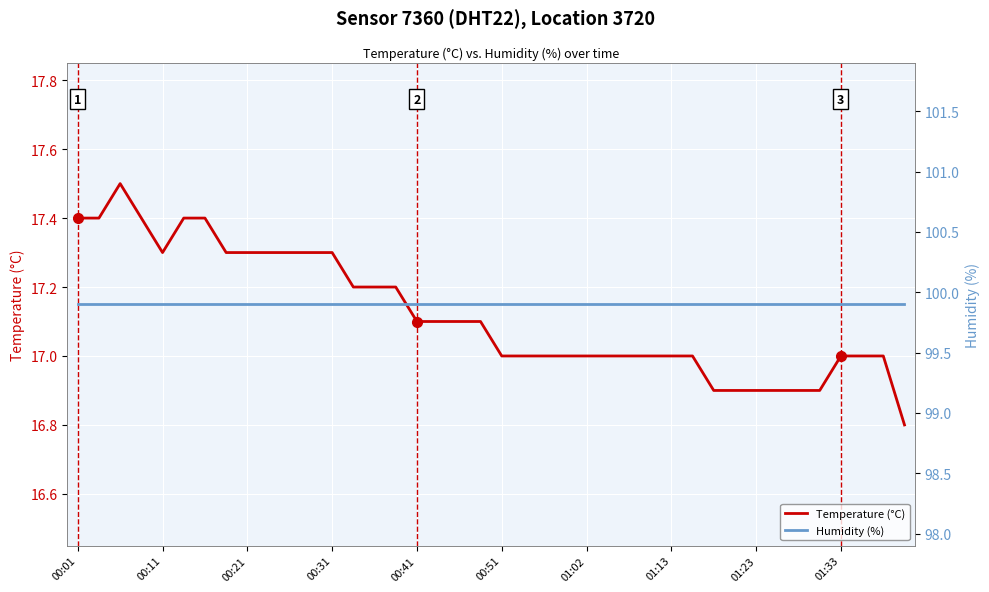

Which series has the widest spread of values?

Temperature (°C)